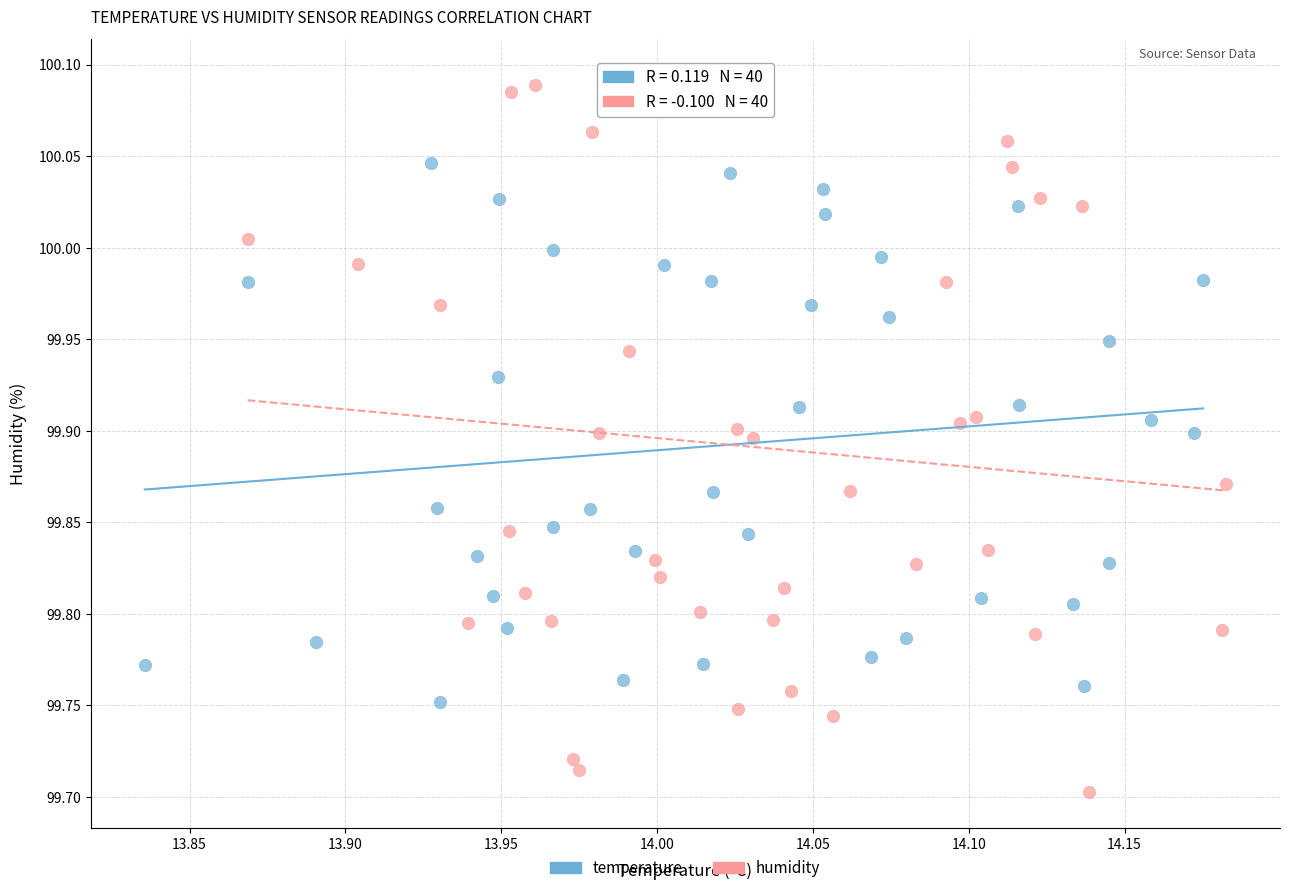

Which series has the widest spread of Y values?

humidity